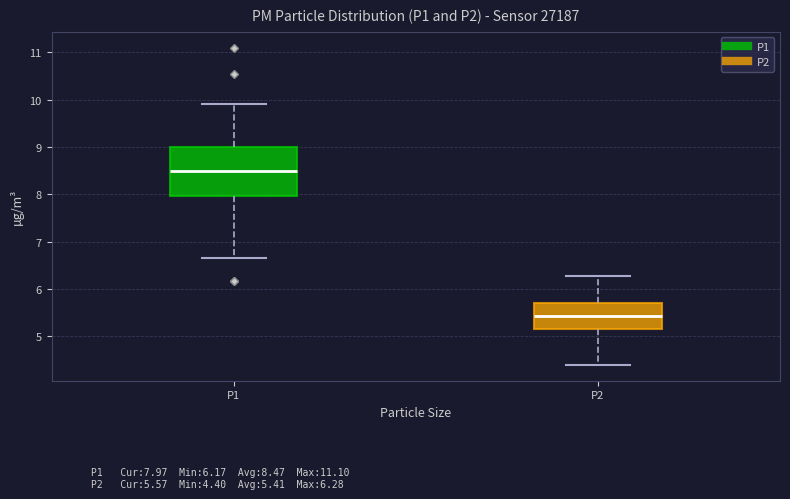

Where does the median line of the box for P2 sit on the y-axis? The values are not printed on the chart, so give them approximately, as read against the axis.

5.4